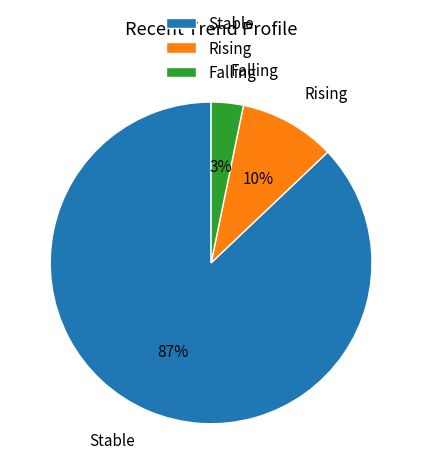

How many slices are in this pie chart?

3